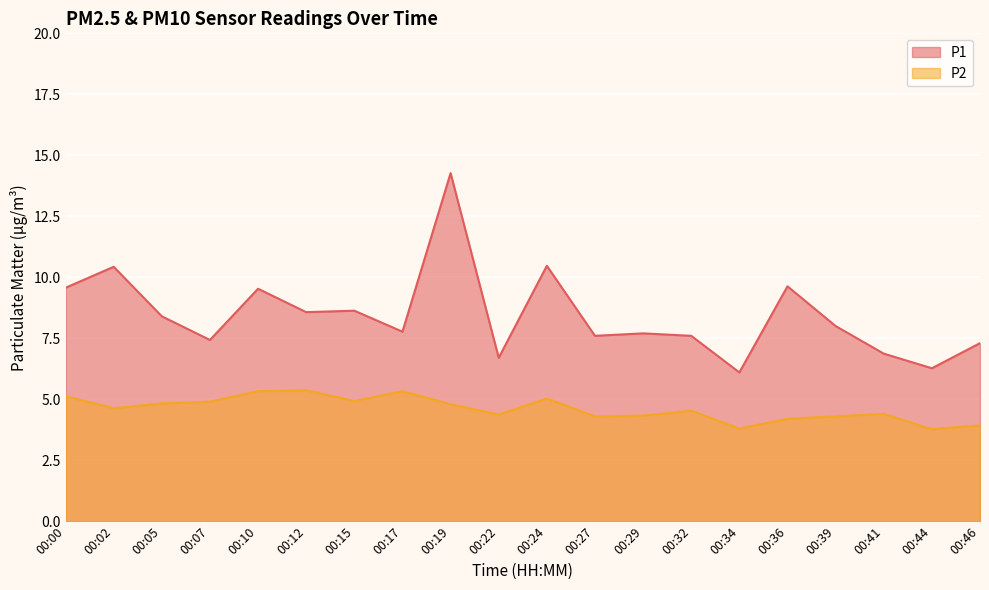

True or false: P2 and P1 intersect in this chart.

False